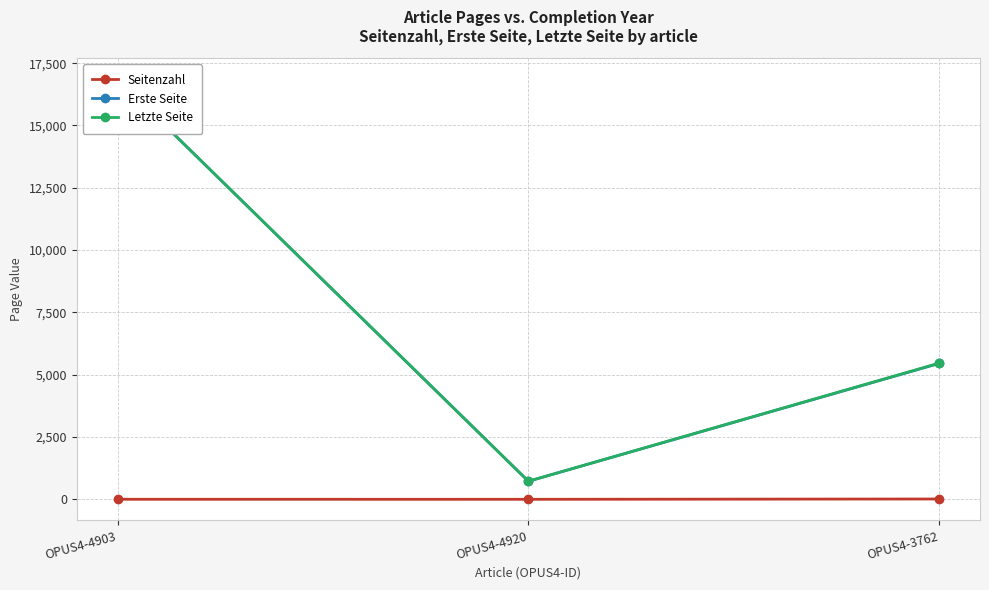

What are all the series names shown in the legend?

Seitenzahl, Erste Seite, Letzte Seite